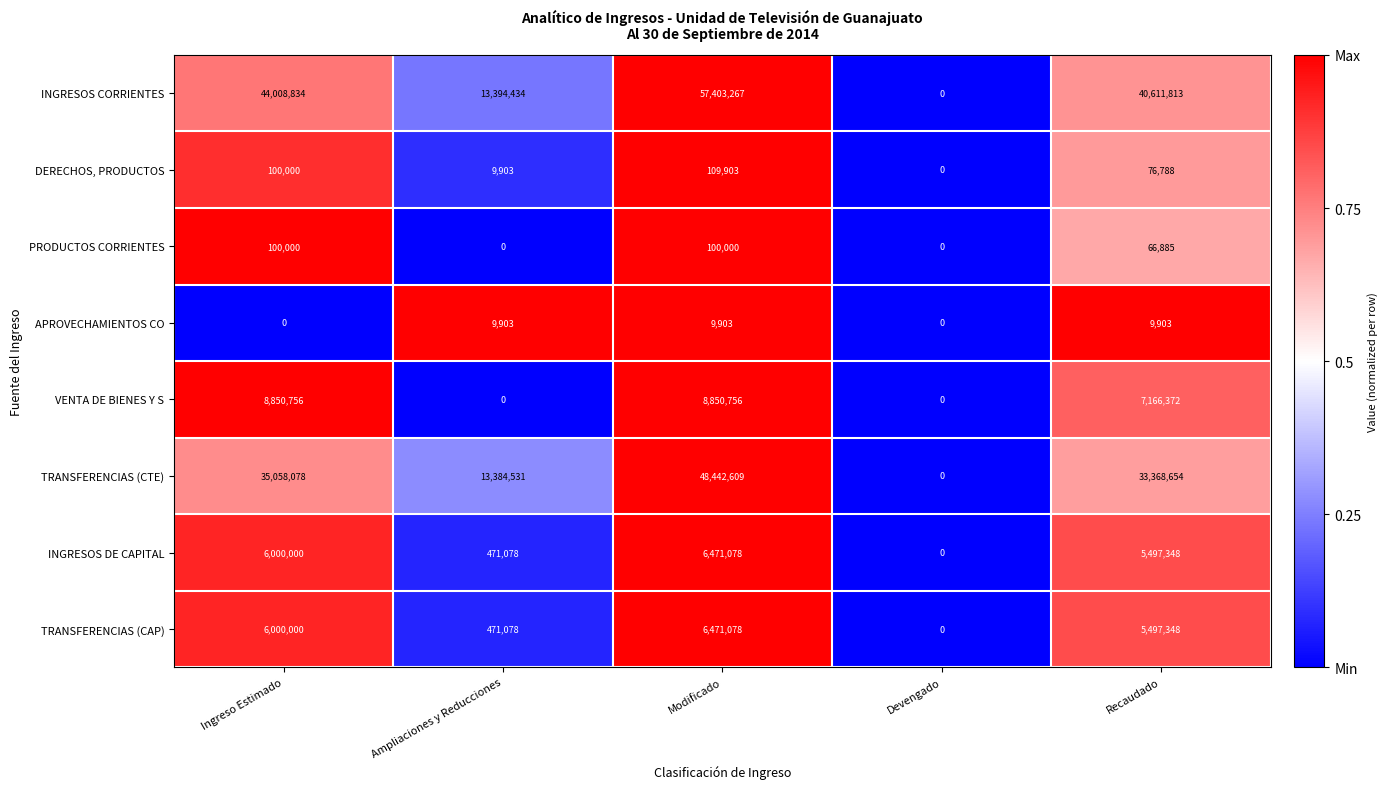

How many data points does each series have?

5